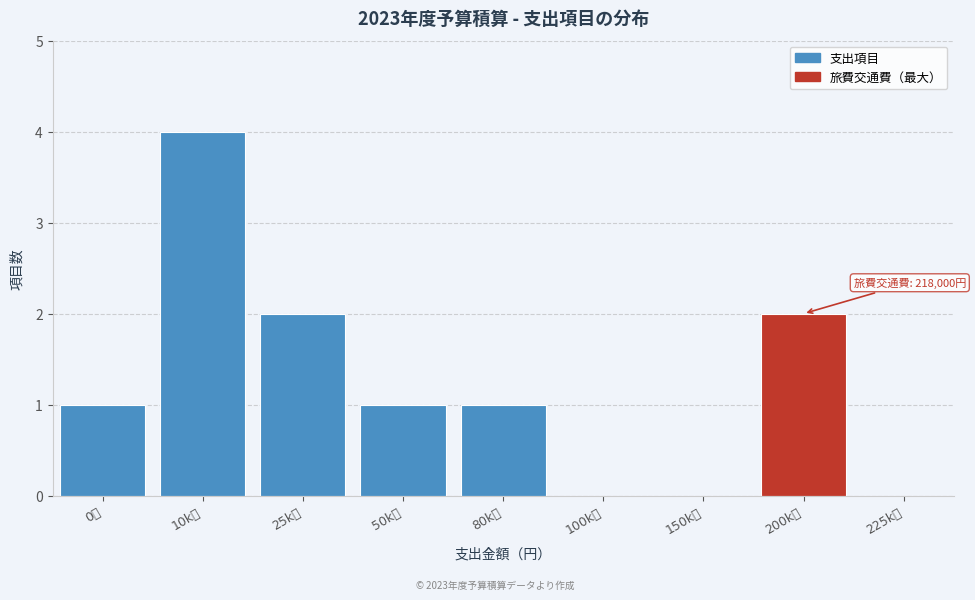

Reading left to right, list all the values displayed in this chart.

0円=1	10k円=4	25k円=2	50k円=1	80k円=1	100k円=0	150k円=0	200k円=2	225k円=0